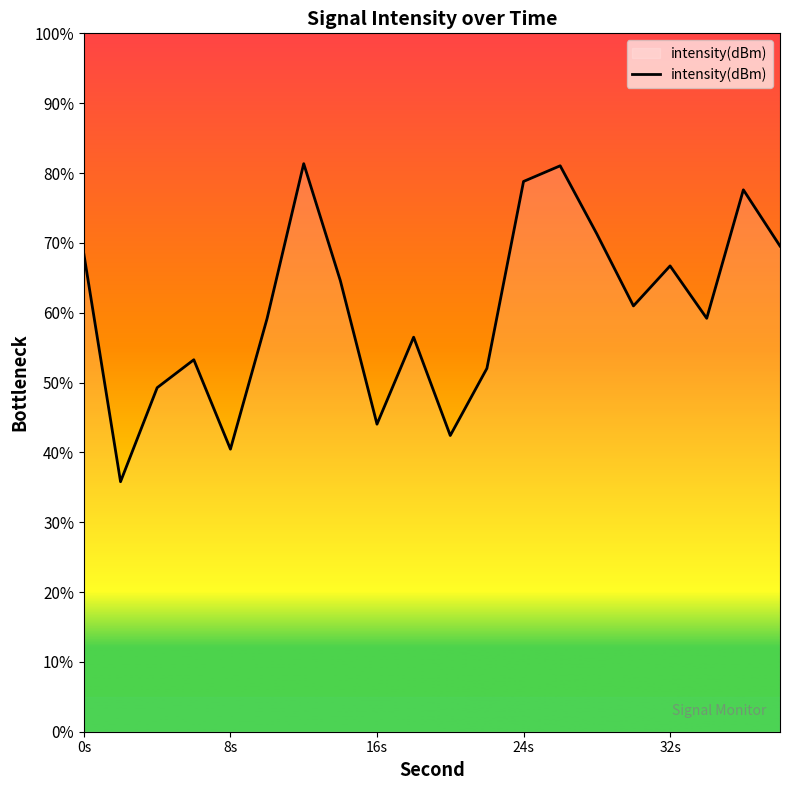

What is the maximum value shown in the chart?

81.3